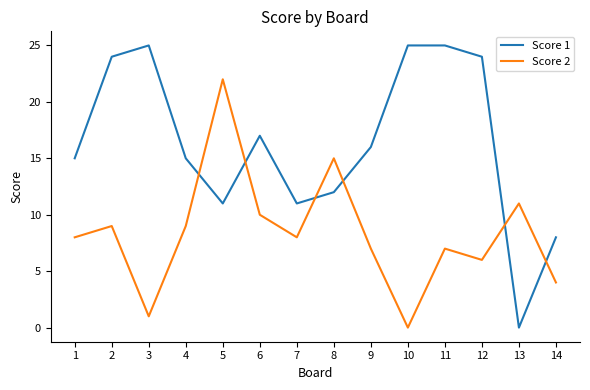

At how many categories does at least one series exceed 6?

14